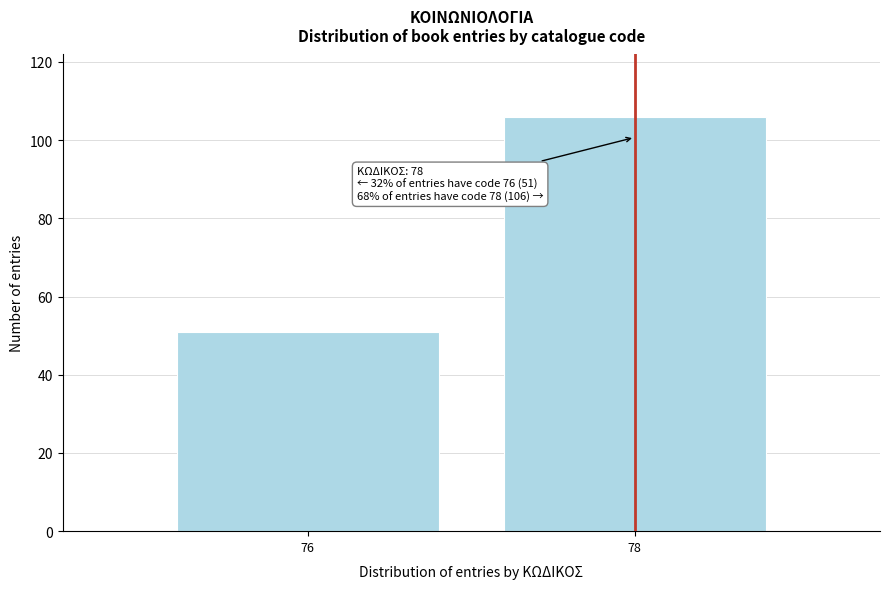

Reading left to right, list all the values displayed in this chart.

76=51	78=106